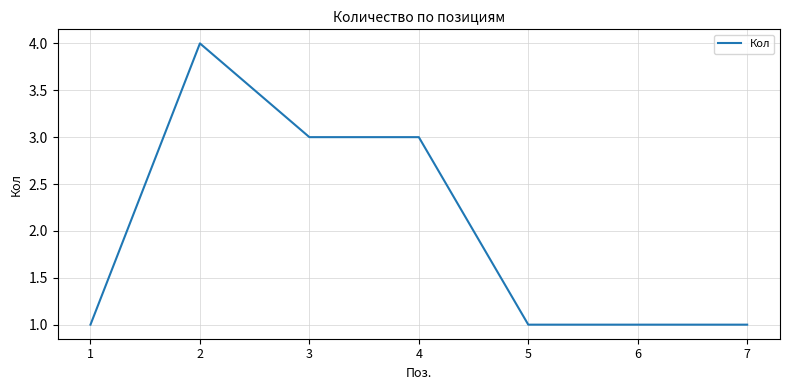

What is the greatest value displayed?

4